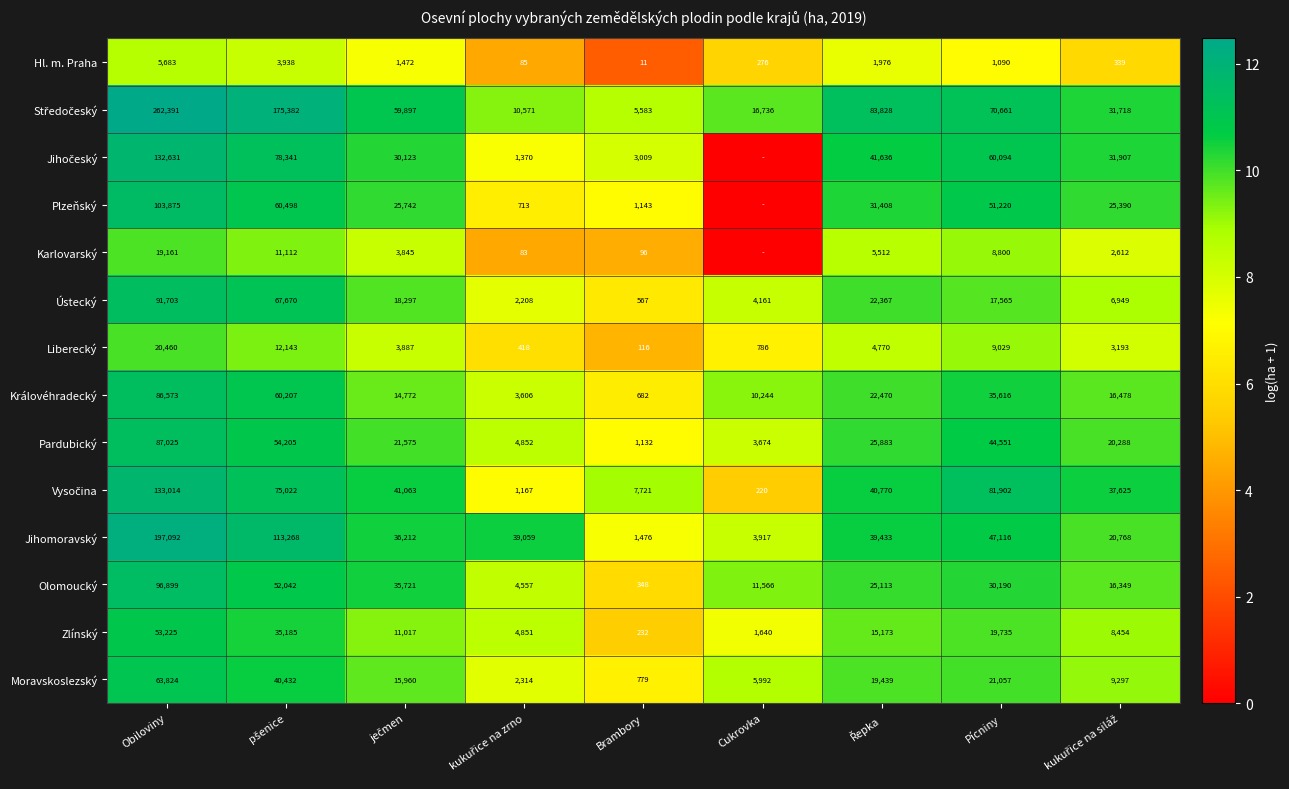

What is the difference between the highest and lowest values at Pícniny?

80812